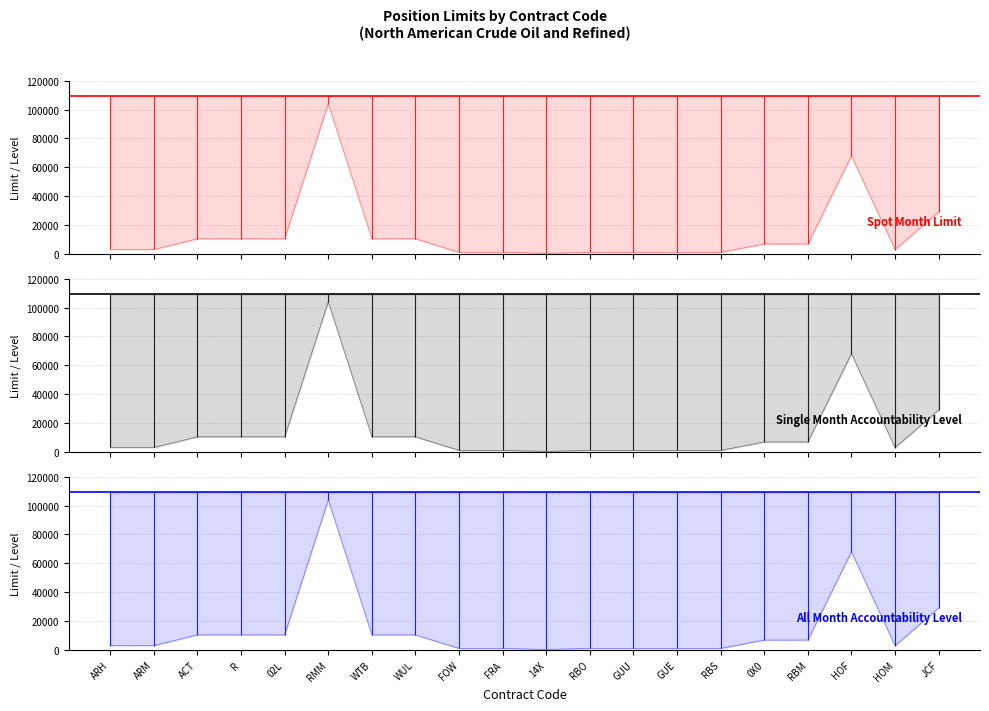

What is the average value of the Single Month Accountability Level series?

14090